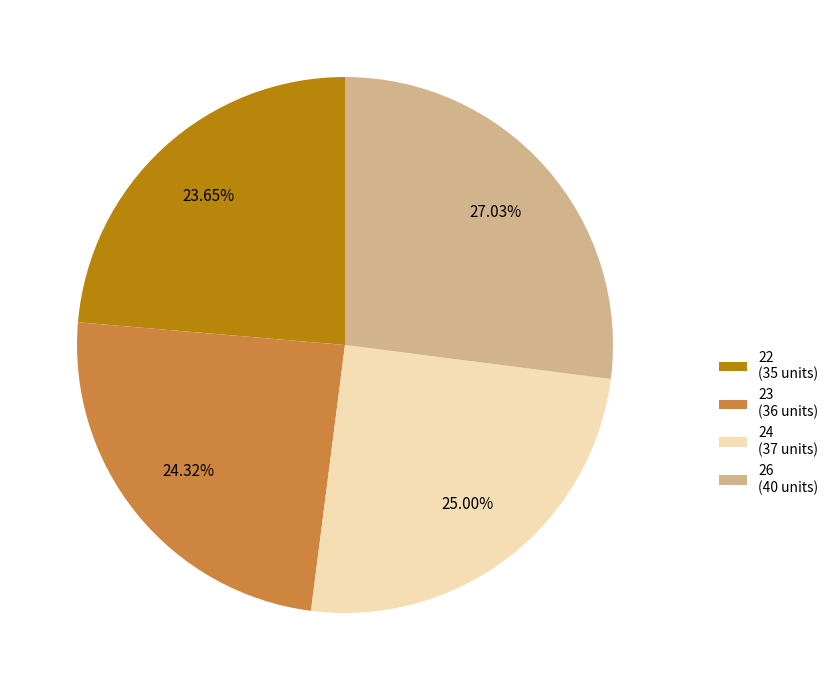

Is there any slice that represents more than half of the pie?

No